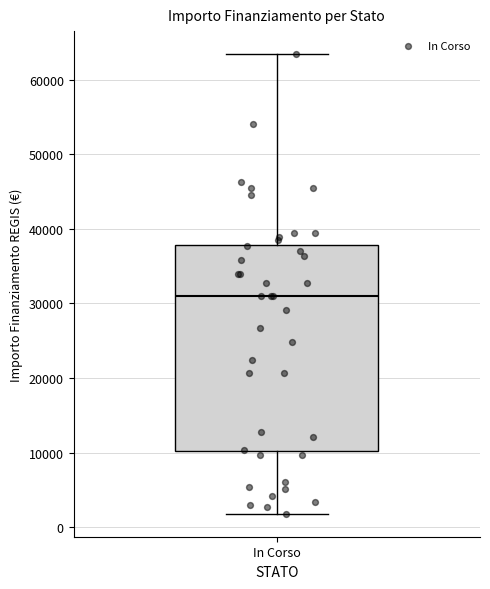

Read this box plot against the y-axis: the position of the median line, the range covered by the box, and the ends of both whiskers. The values are not printed on the chart, so give them approximately, as read against the axis.

median 31000, box 10000 to 38000, whiskers 2000 to 63000